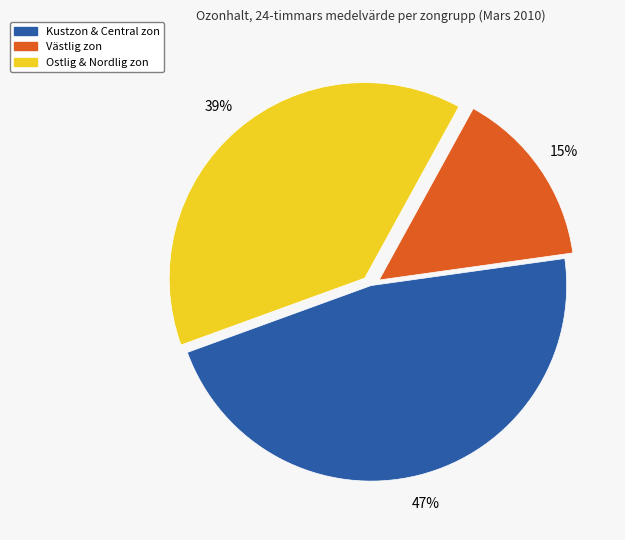

Count the number of slices in the pie.

3